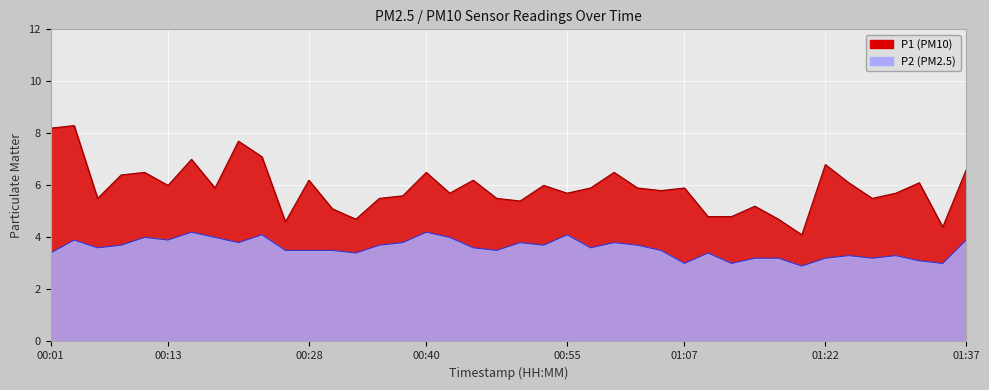

What is the label of the 14th point from the left?

00:33